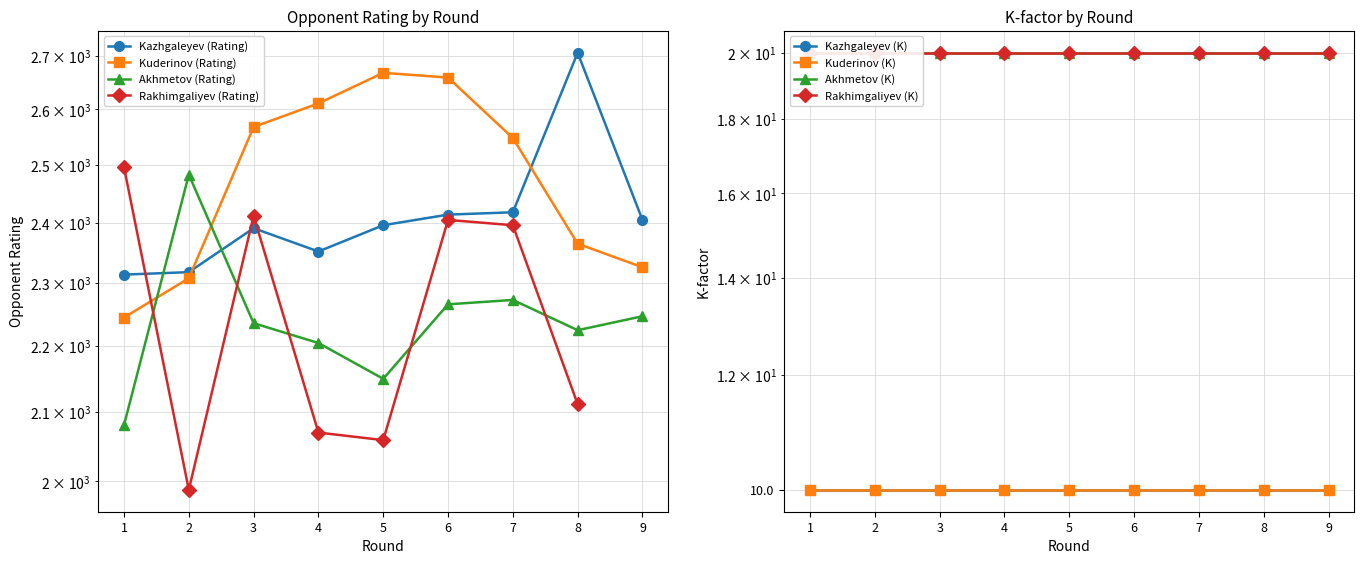

Which category has the lowest value across all series?

1